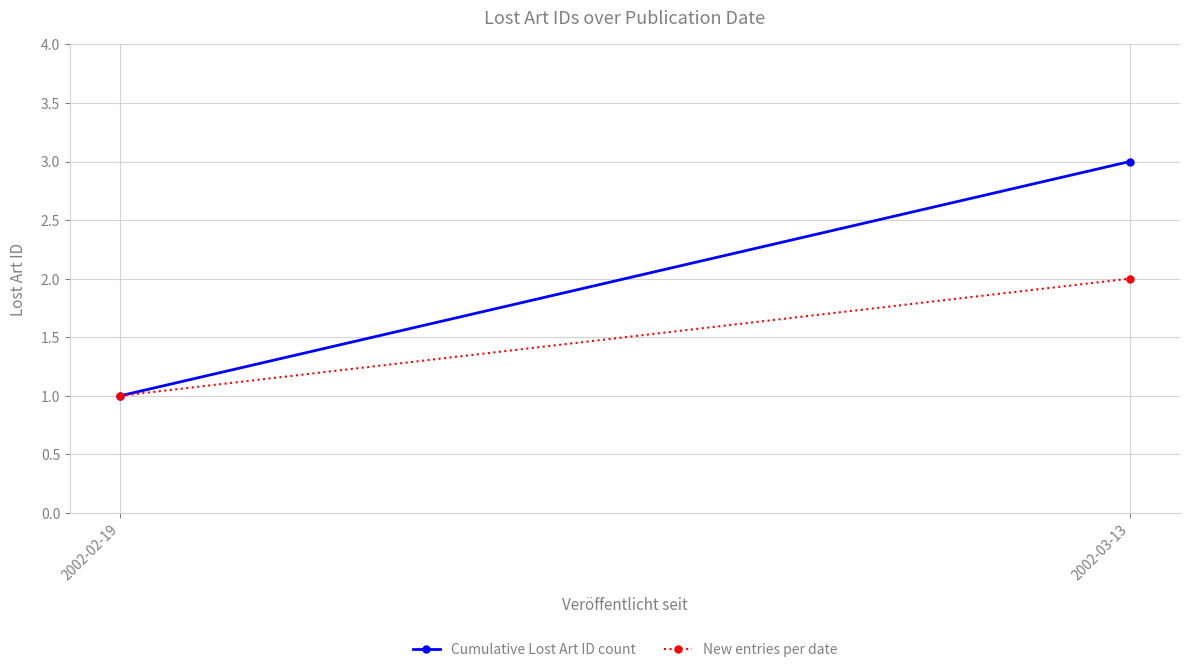

True or false: New entries per date has a value of 1 at 2002-02-19.

True